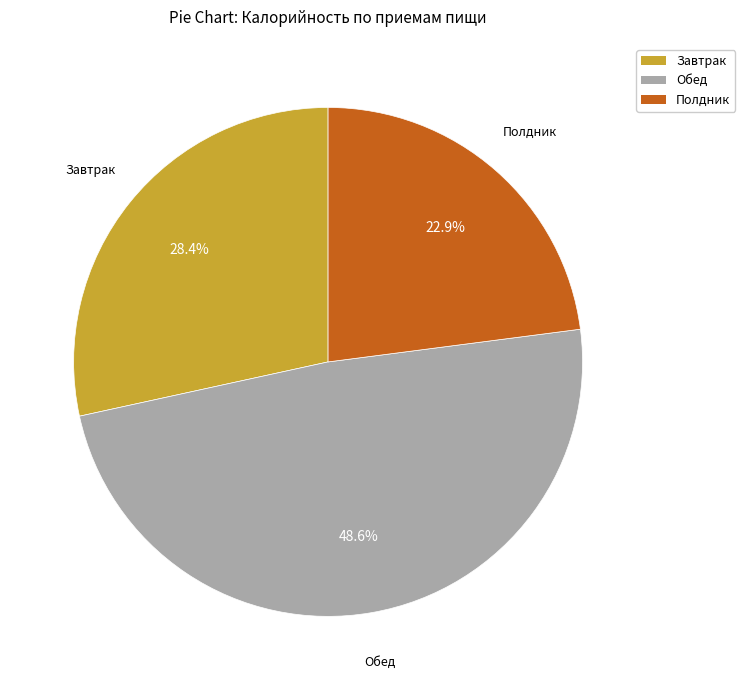

The Завтрак slice represents 18% of the pie. True or false?

False